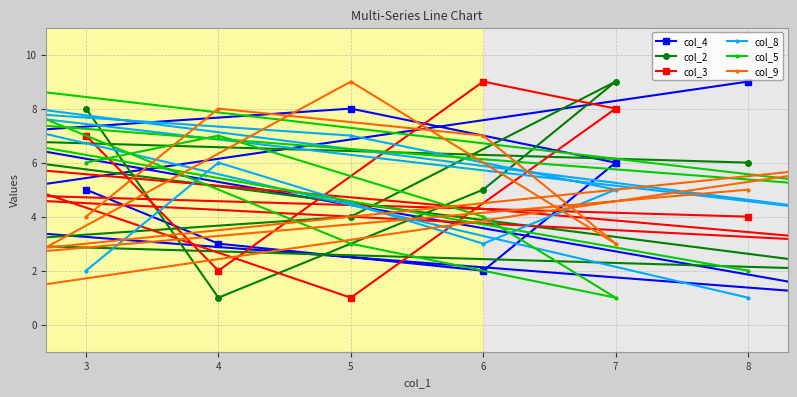

List the series in order of their peak value, lowest first.

col_4, col_2, col_3, col_8, col_5, col_9